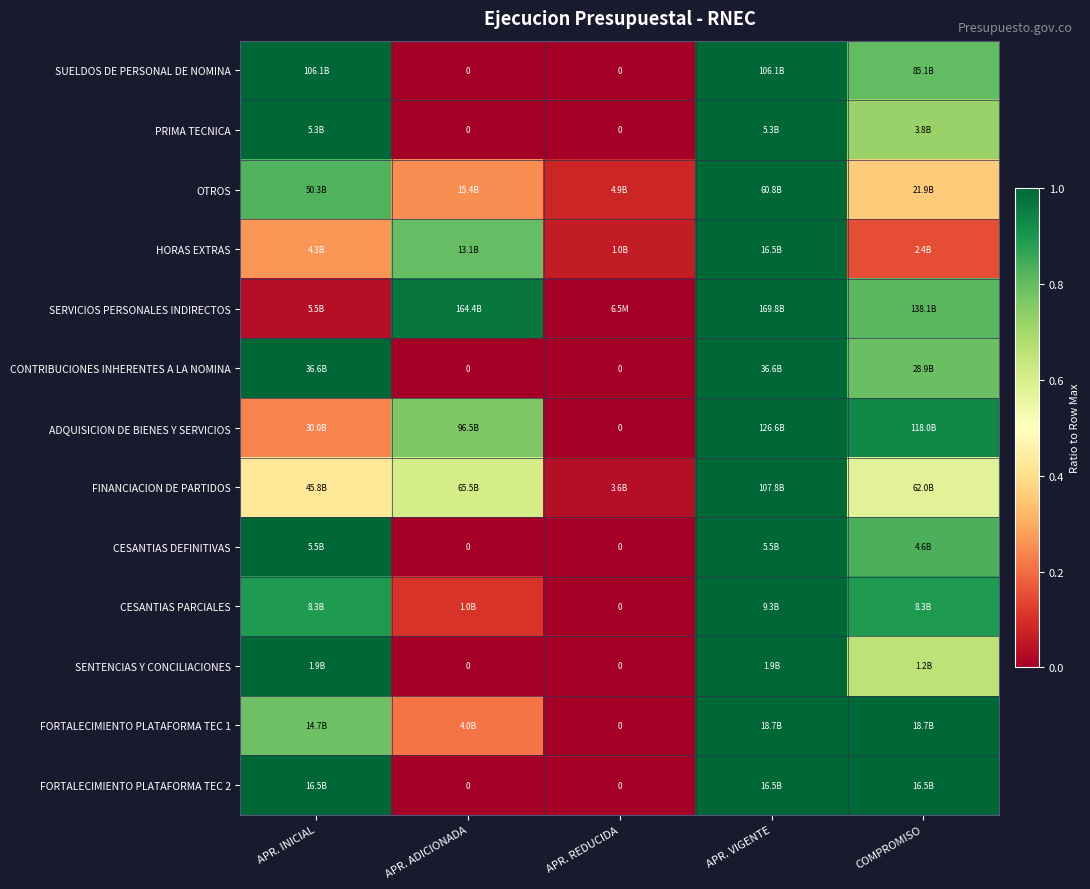

At how many categories does at least one series exceed 0?

5